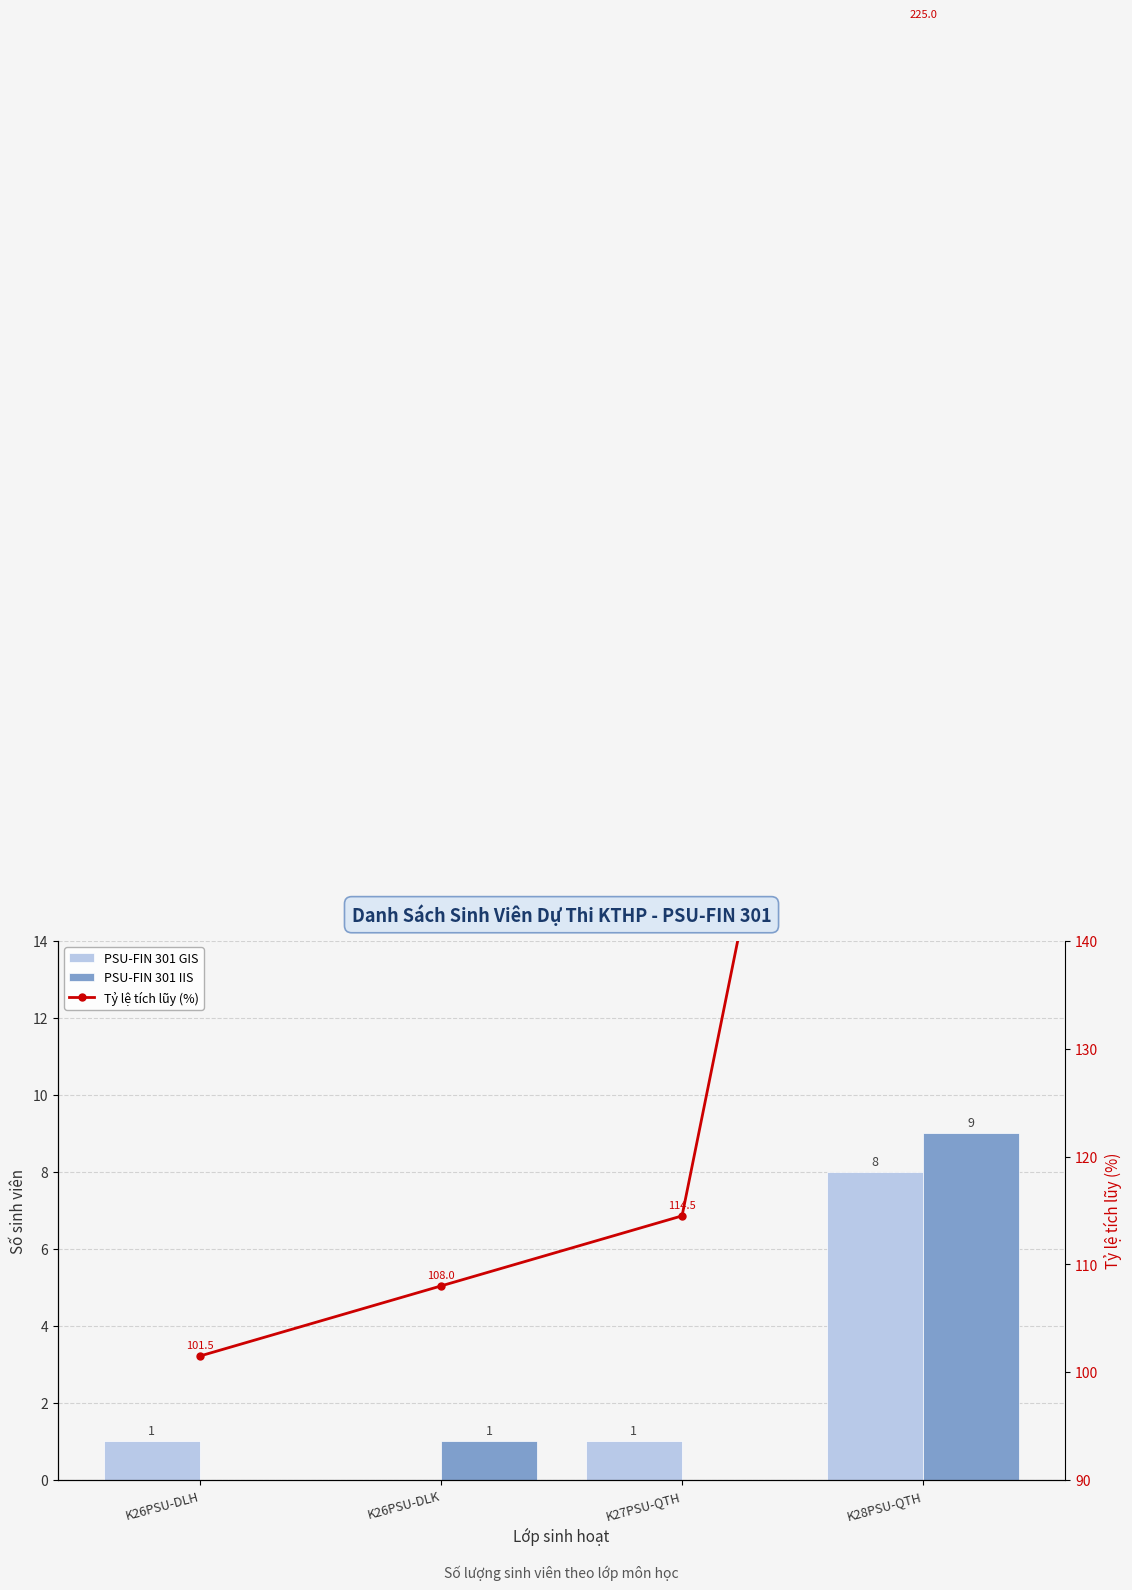

Is it true that Tỷ lệ tích lũy (%) equals 114.5 at K27PSU-QTH?

True